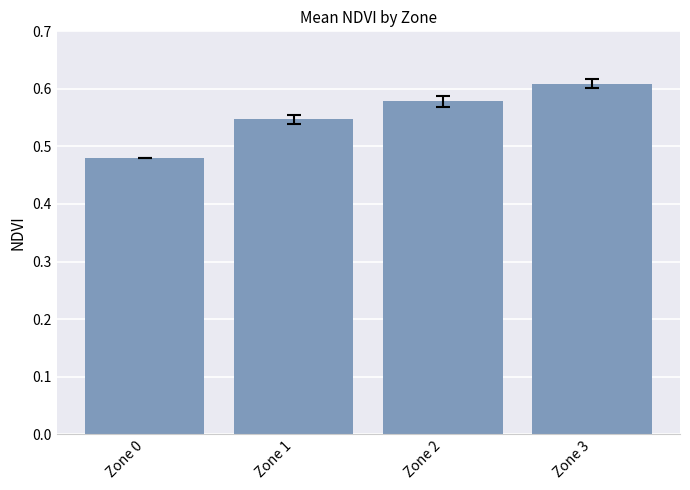

What is the sum of the values at Zone 3 and Zone 1?

1.2